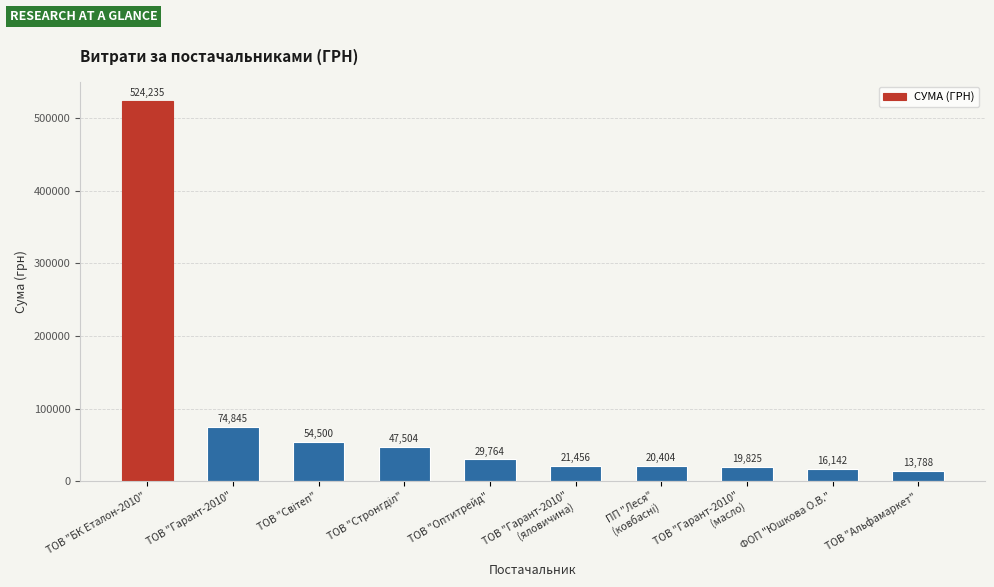

What is the smallest value displayed?

13788.0